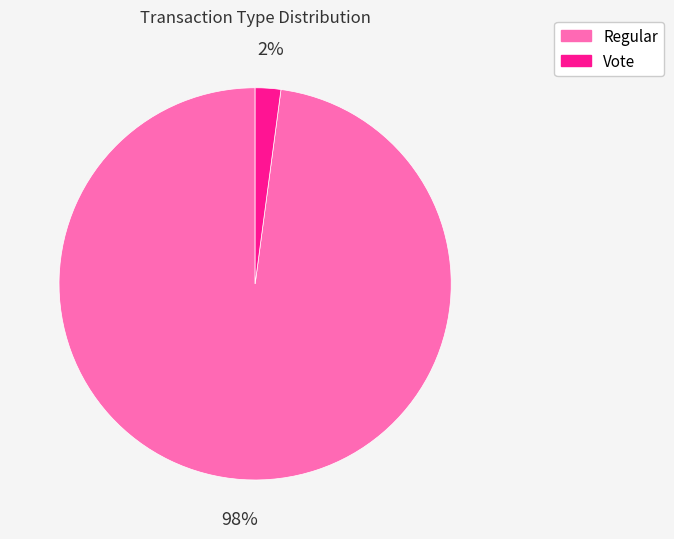

What percentage is the Regular slice, to the nearest percent?

98%